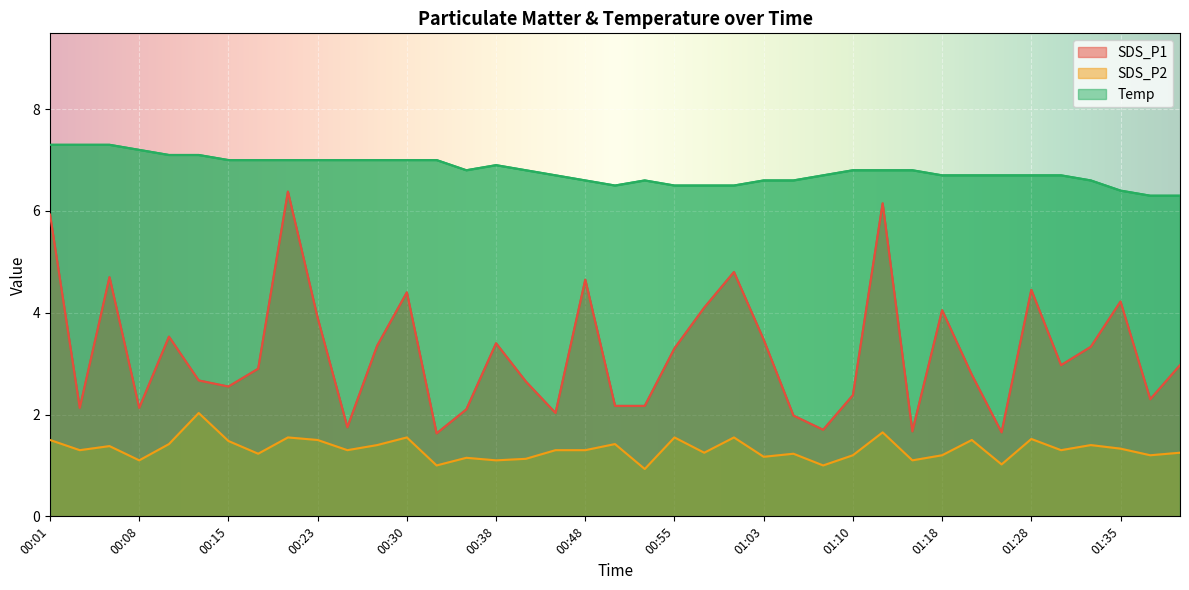

Where is SDS_P1 nearest to the value 4?

01:18